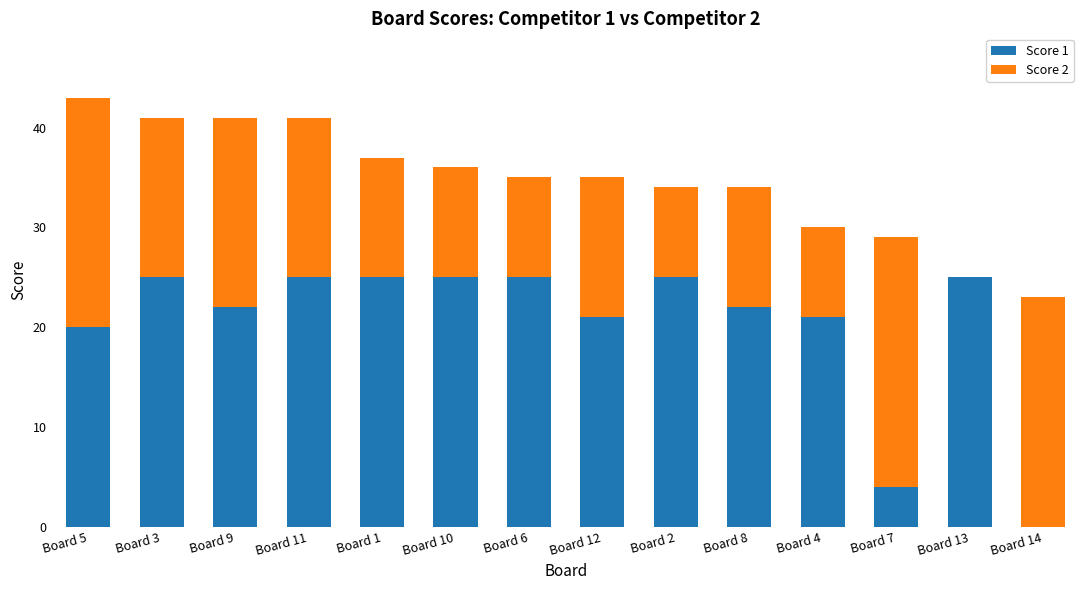

The value of Score 1 at Board 13 is 41. True or false?

False